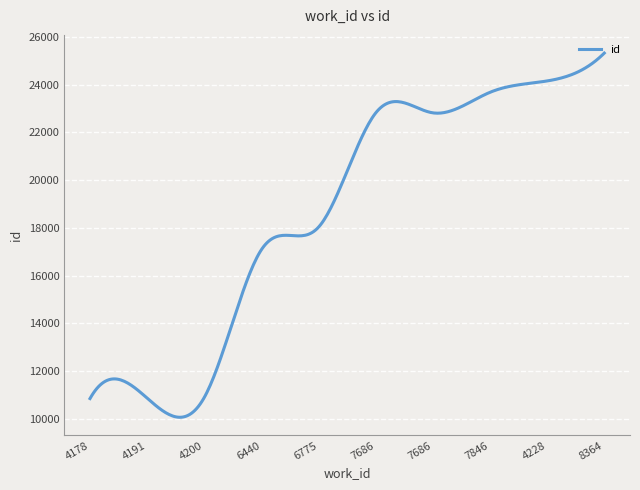

What is the maximum value shown in the chart?

25323.0